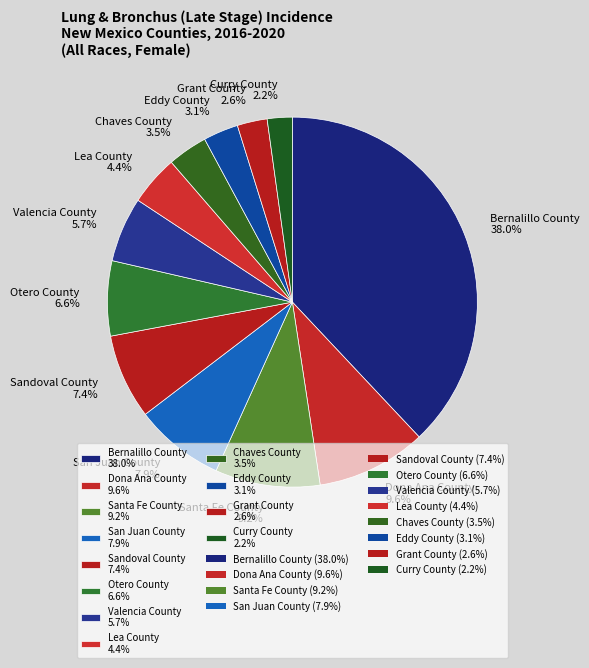

What portion of the pie excludes Valencia County 5.7%?

94.3%